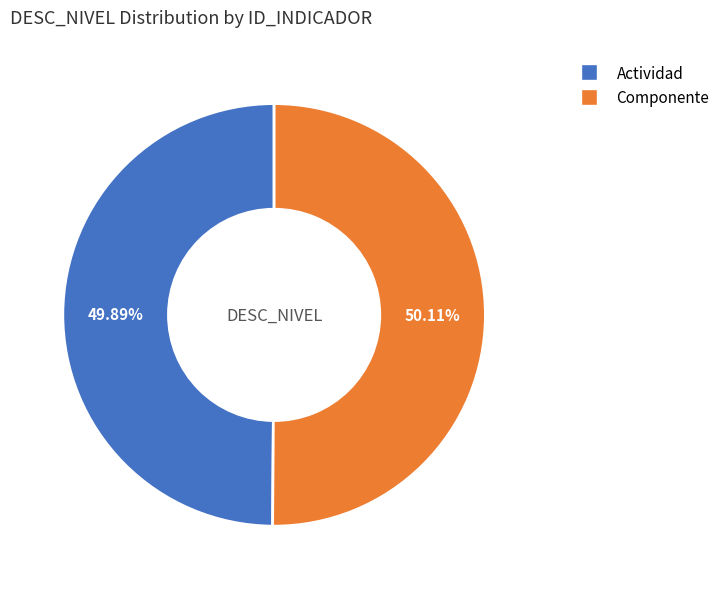

To the nearest percent, what is the average slice percentage?

50%